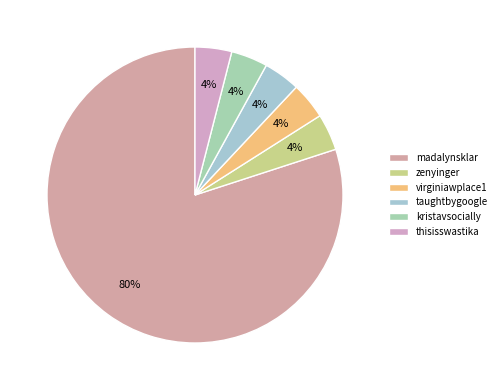

Is it true that madalynsklar is 88% of the pie?

False